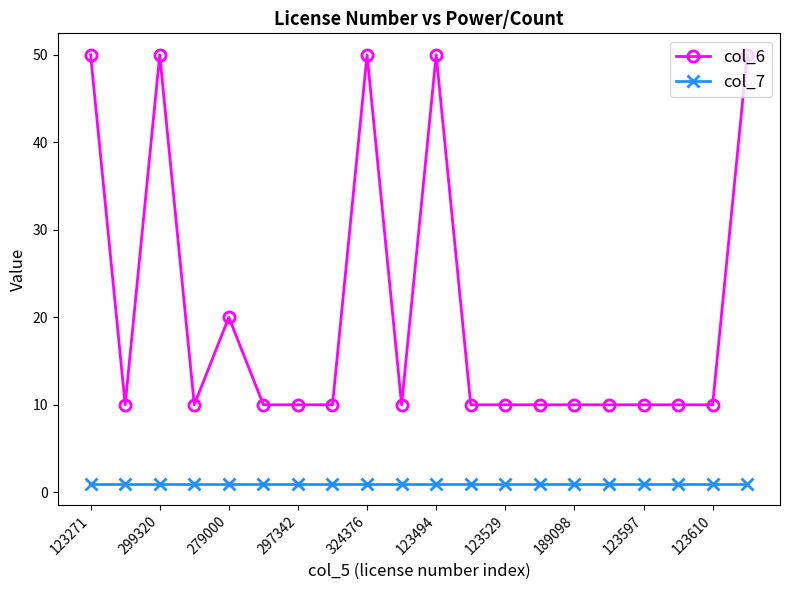

True or false: col_6 and col_7 cross at least once.

False